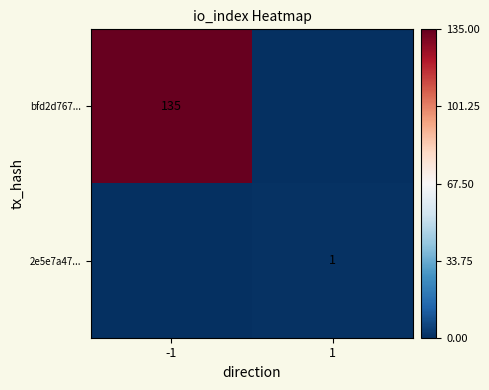

The value of bfd2d767... at -1 is 241. True or false?

False